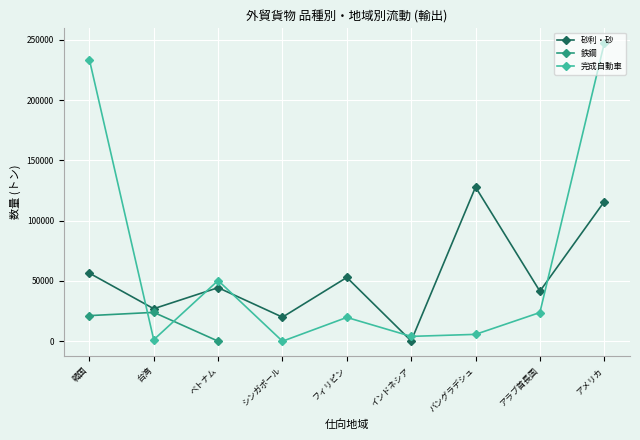

How many intersections are there between 鉄鋼 and 完成自動車?

2